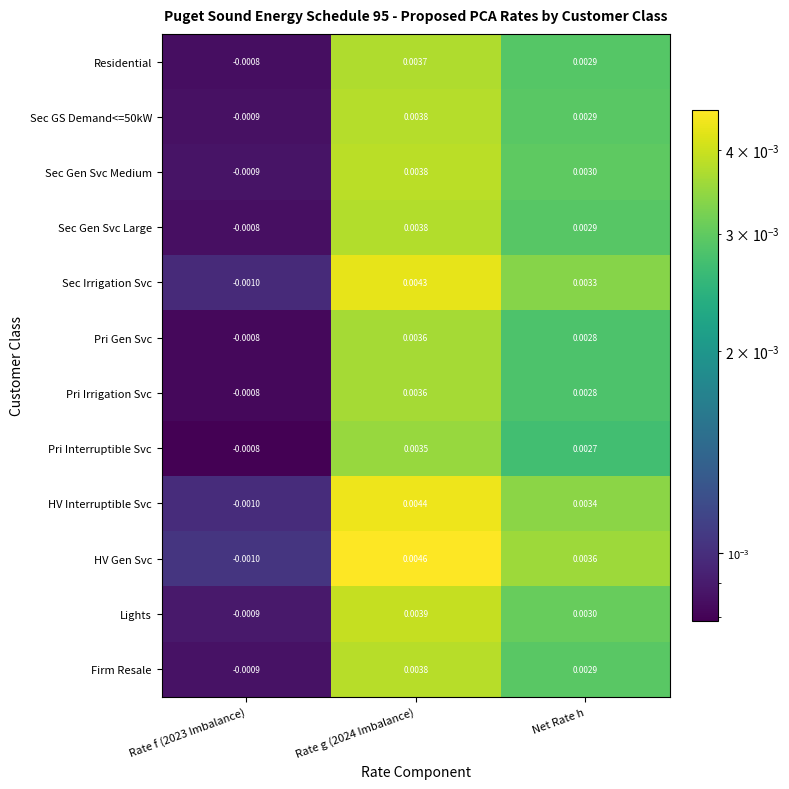

Is the value of Sec GS Demand<=50kW at Rate g (2024 Imbalance) greater than the value of Pri Irrigation Svc at Net Rate h?

Yes